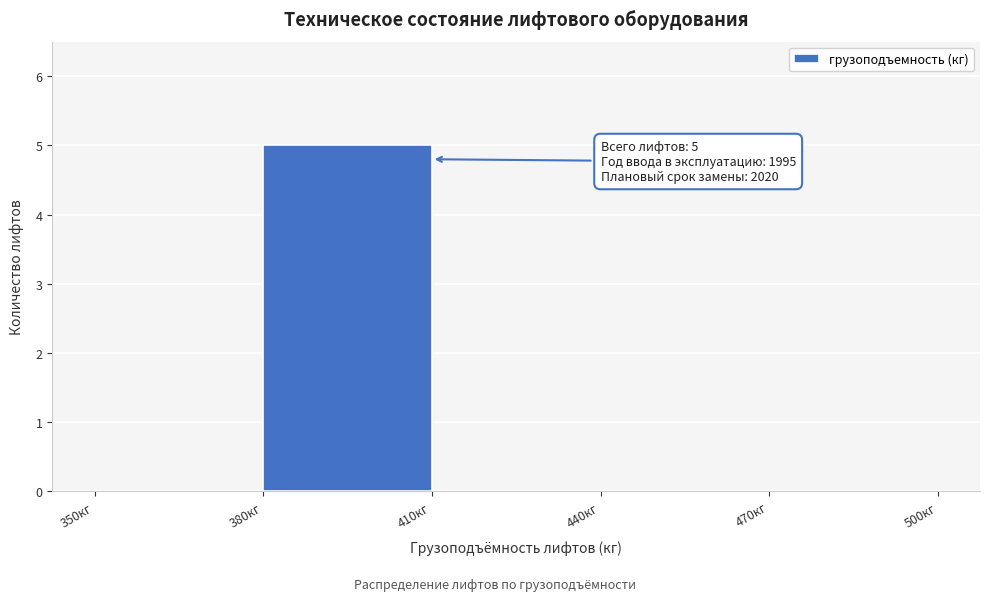

Which range on the x-axis has the tallest bar?

380 to 410